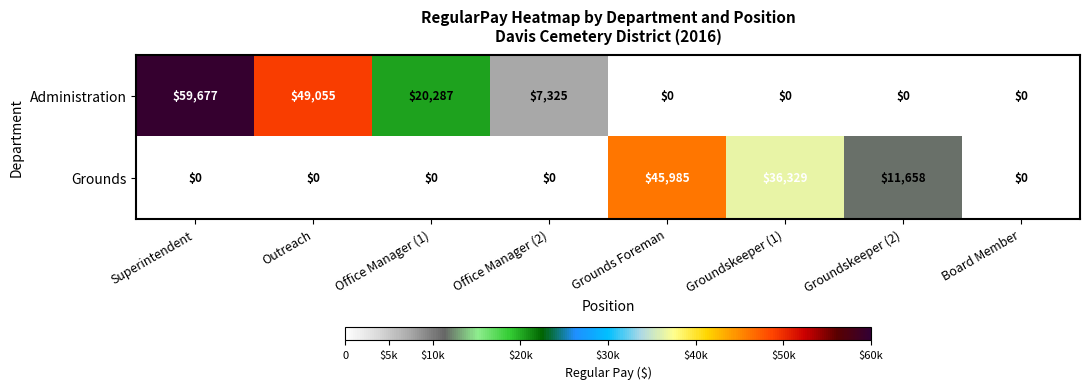

At which category is the sum across all series the highest?

Superintendent